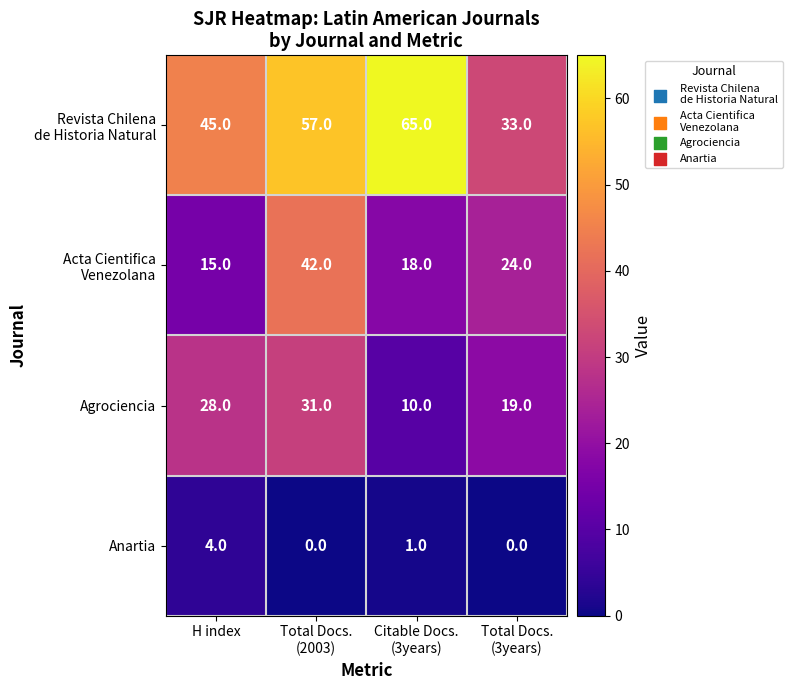

How many data points does each series have?

4